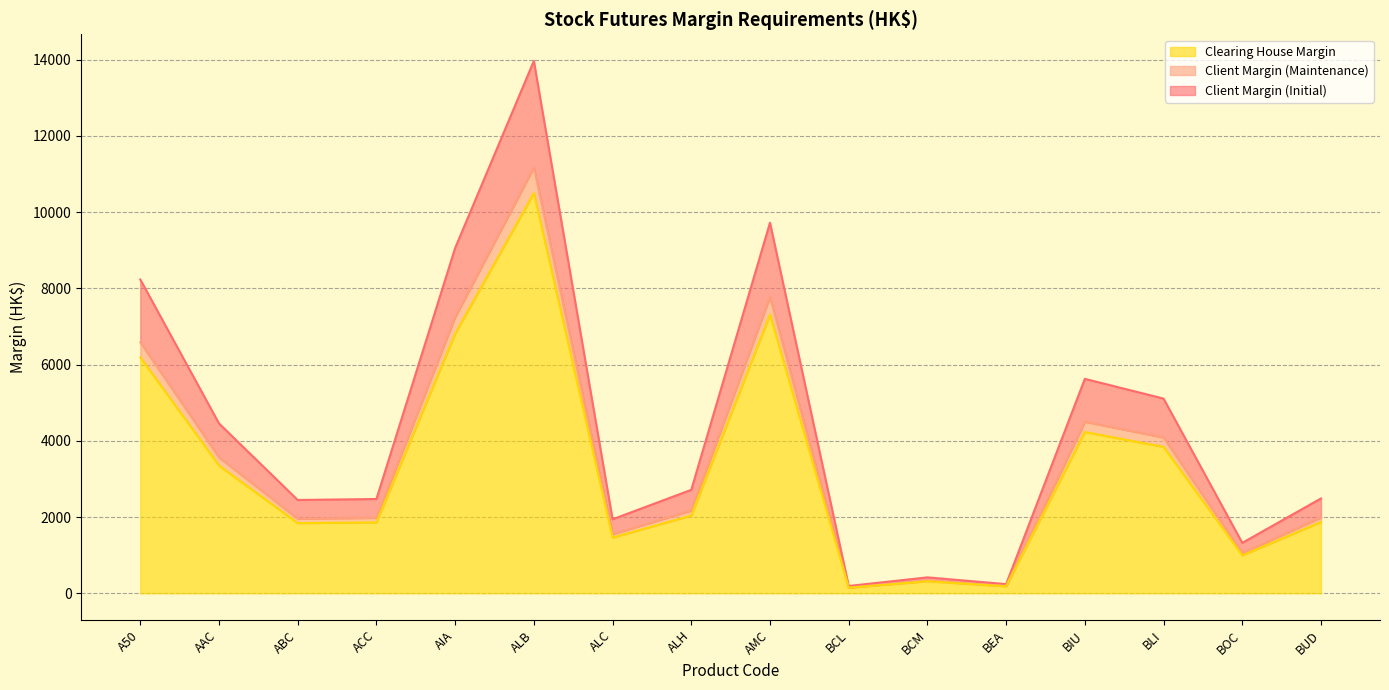

How many categories are shown in the chart?

16